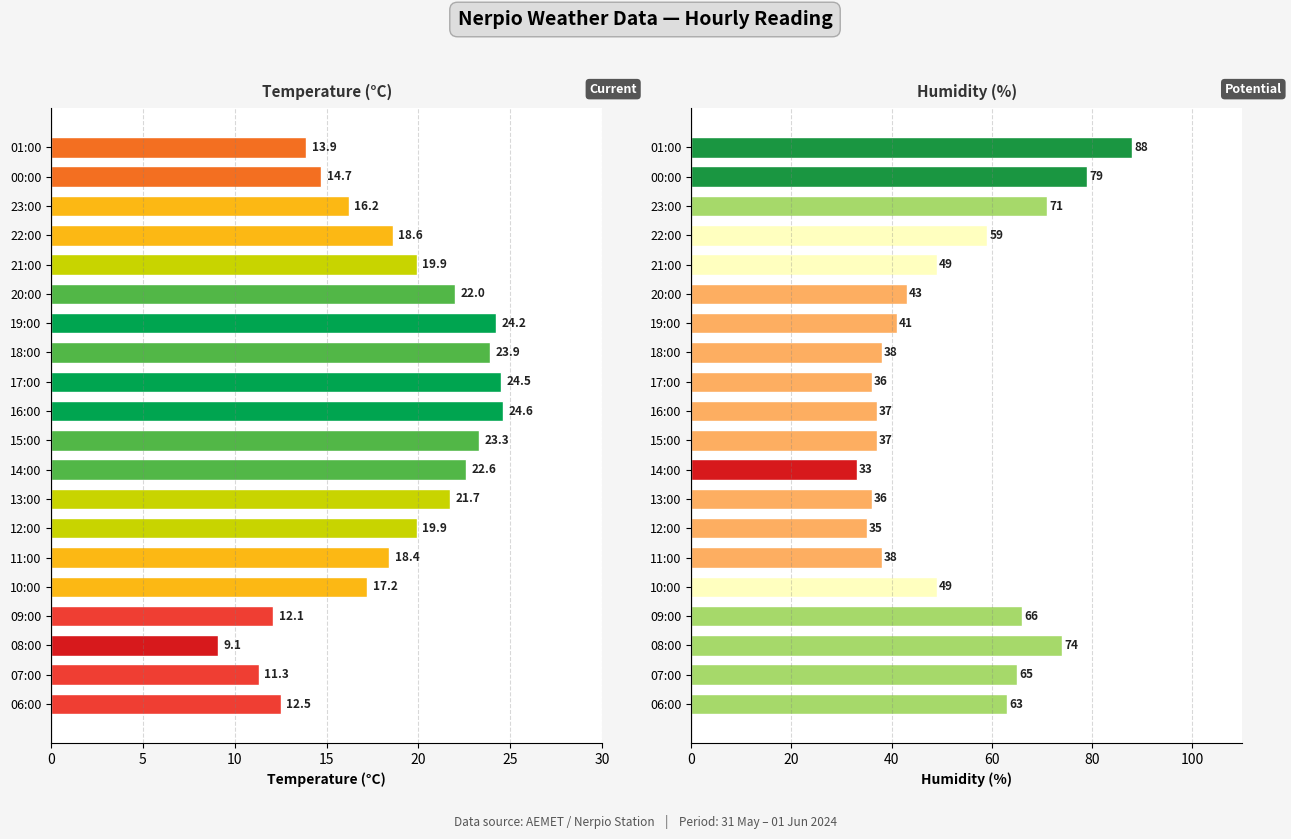

How many series are shown in this chart?

2